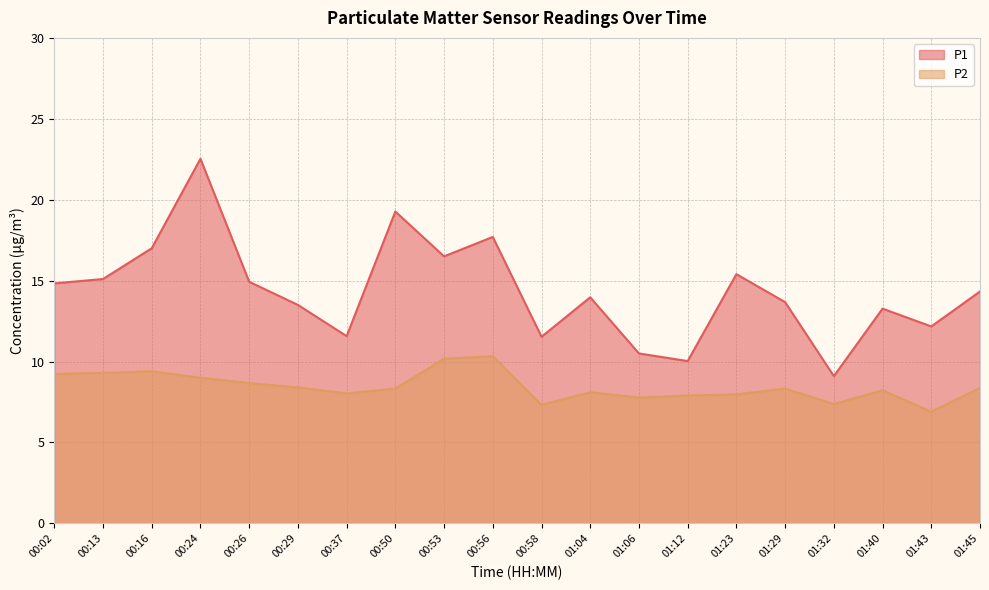

What is the difference between the highest and lowest values at 00:56?

7.4